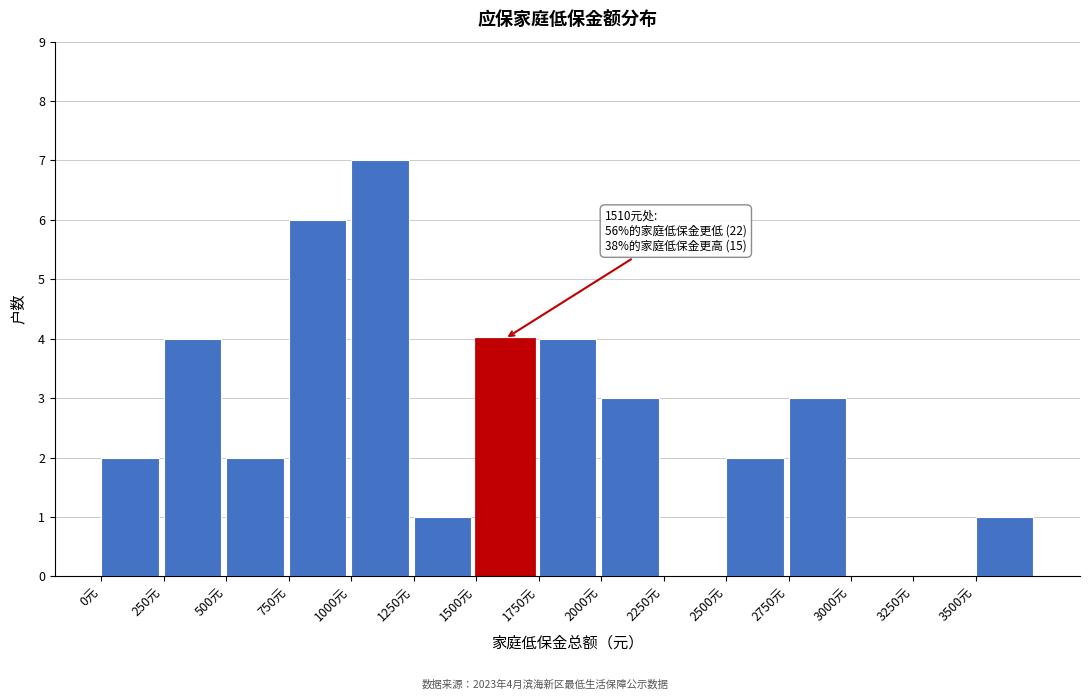

Over which range of the x-axis is the bar tallest?

1000 to 1250